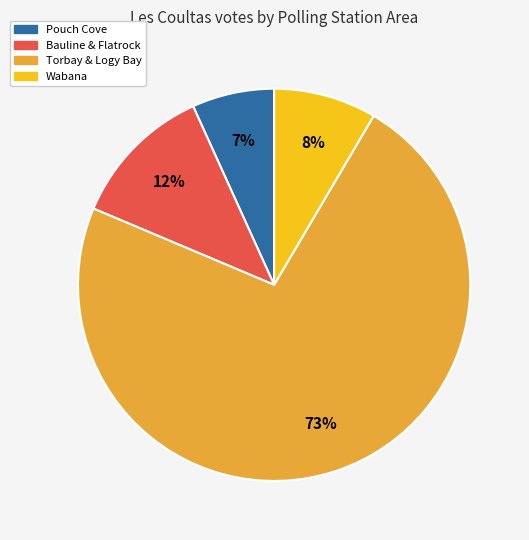

Does any single category account for the majority?

Yes